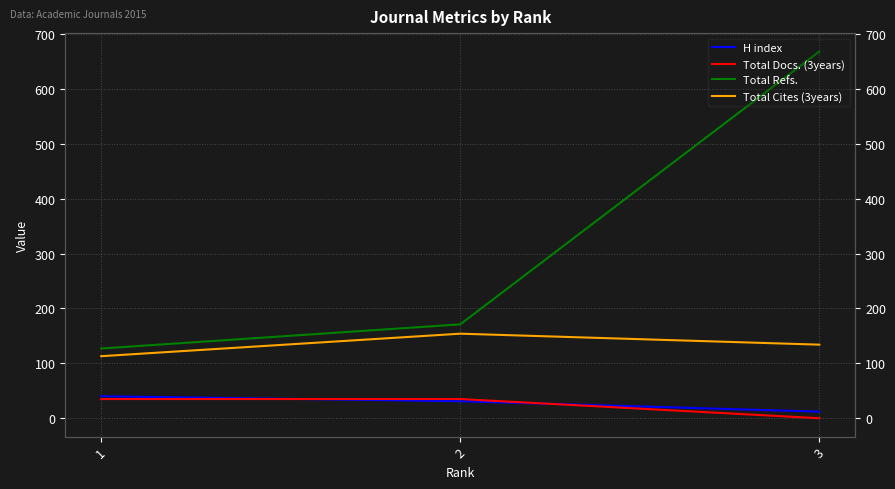

What is the value of the Total Refs. point at the 3rd from the left?

668